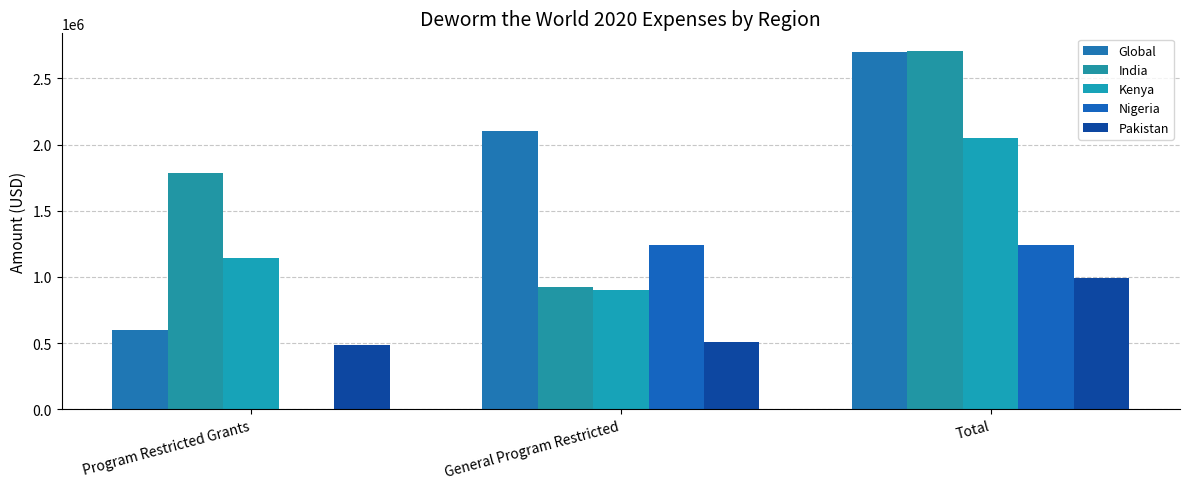

What is the highest value of the Nigeria series?

1244602.0